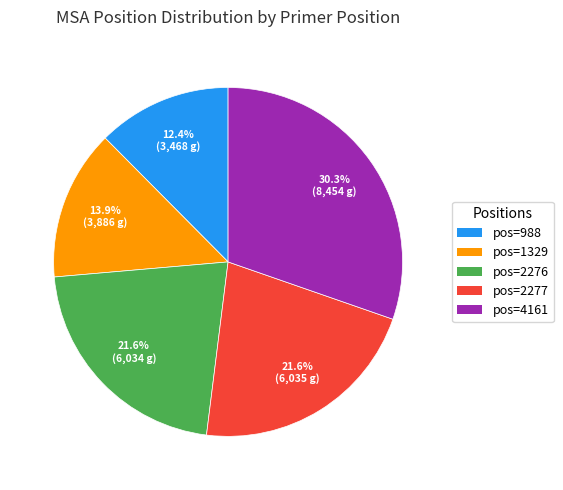

Which category has the biggest portion of the pie?

pos=4161